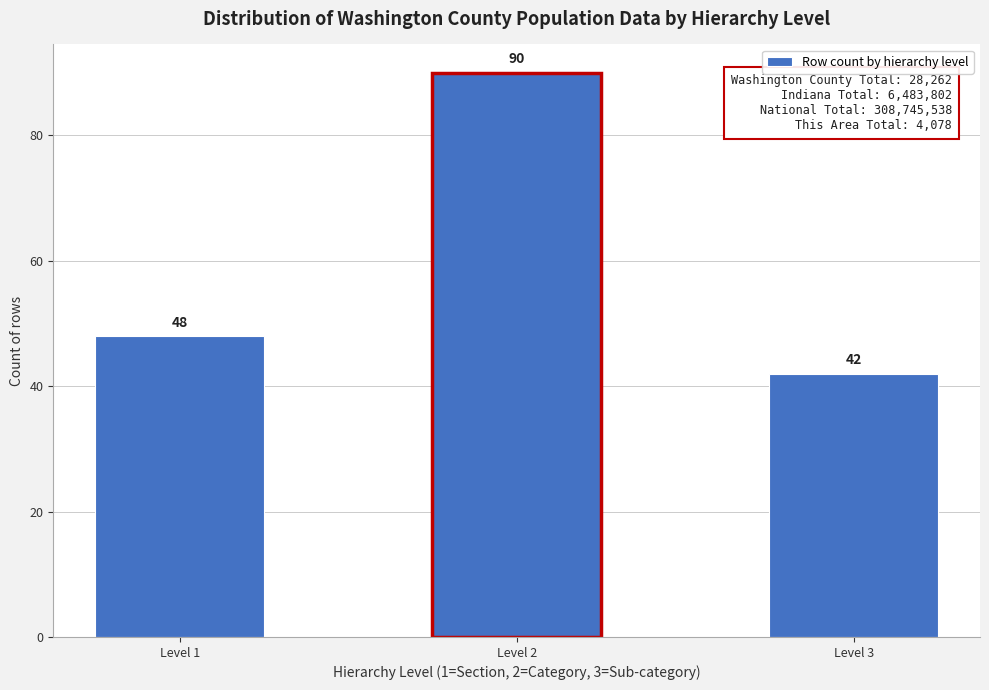

Reading left to right, list all the values displayed in this chart.

48	90	42